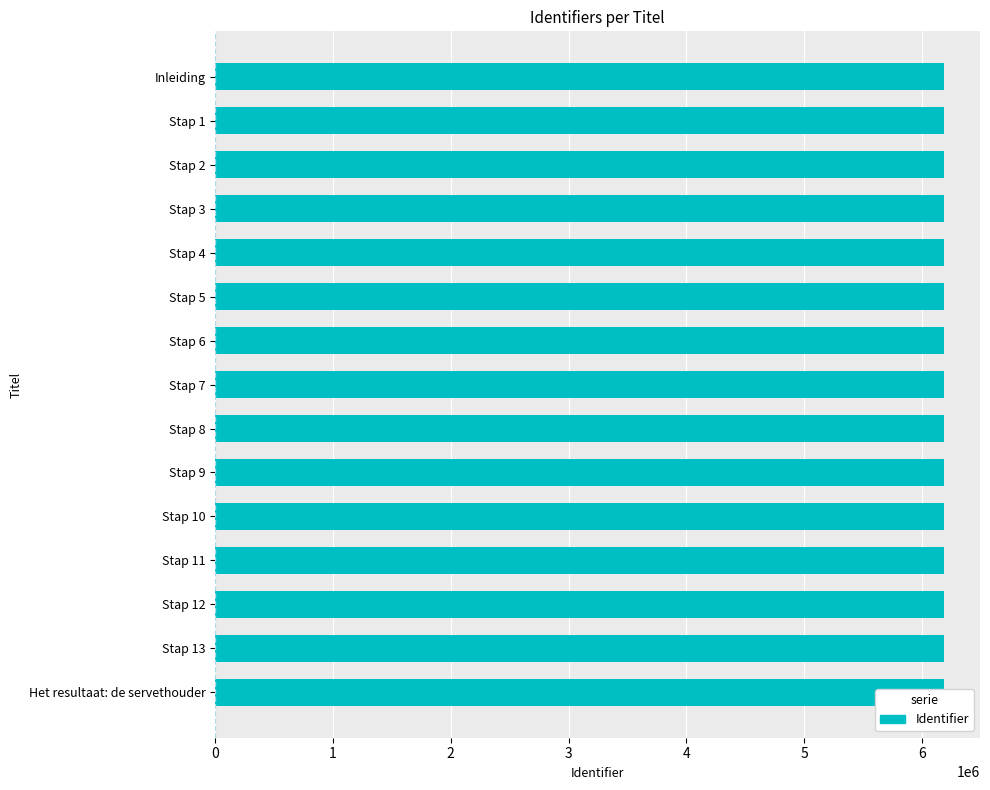

Approximately how many times larger is the value at Stap 7 compared to Stap 10?

1.0